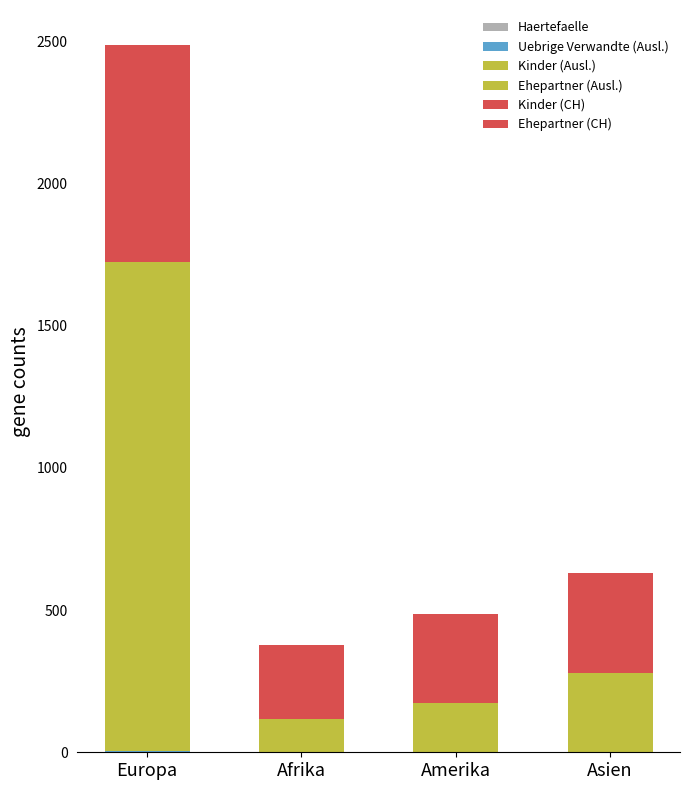

How many series are shown in this chart?

6